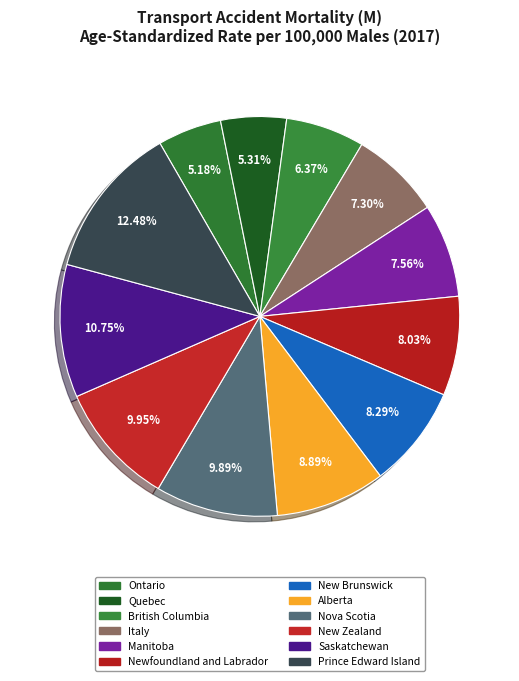

How many segments does this pie chart have?

12